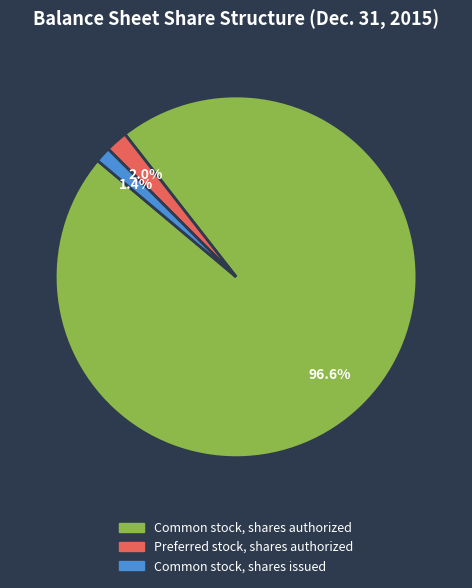

Is the sum of Common stock, shares authorized and Common stock, shares issued greater than half?

Yes